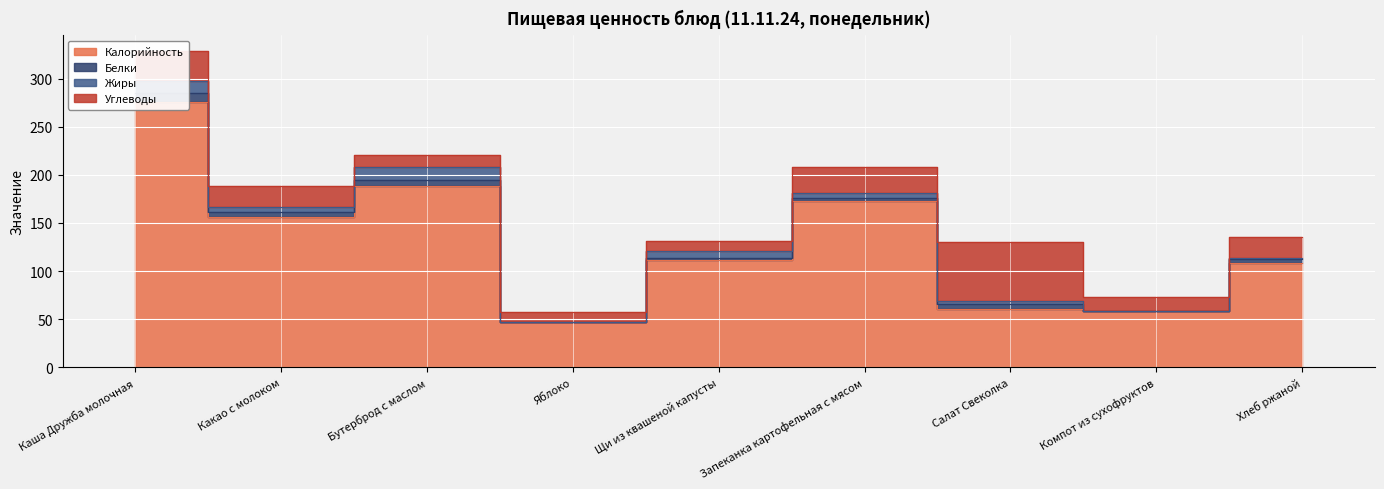

What is the difference between the maximum and minimum values in the Калорийность series?

228.6